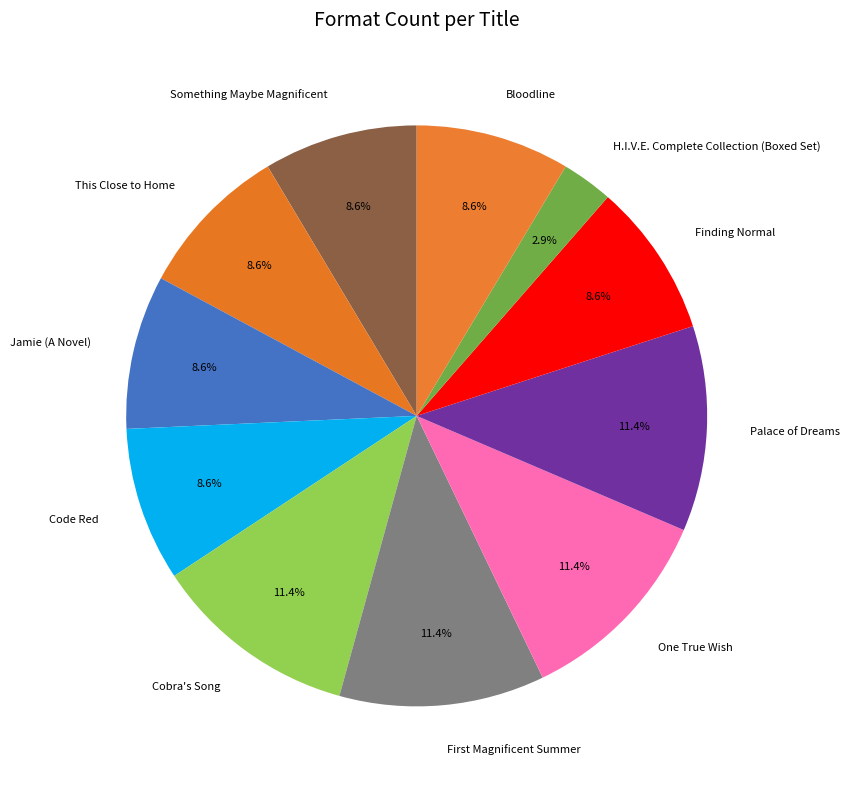

Does Code Red account for over 50% of the chart?

No